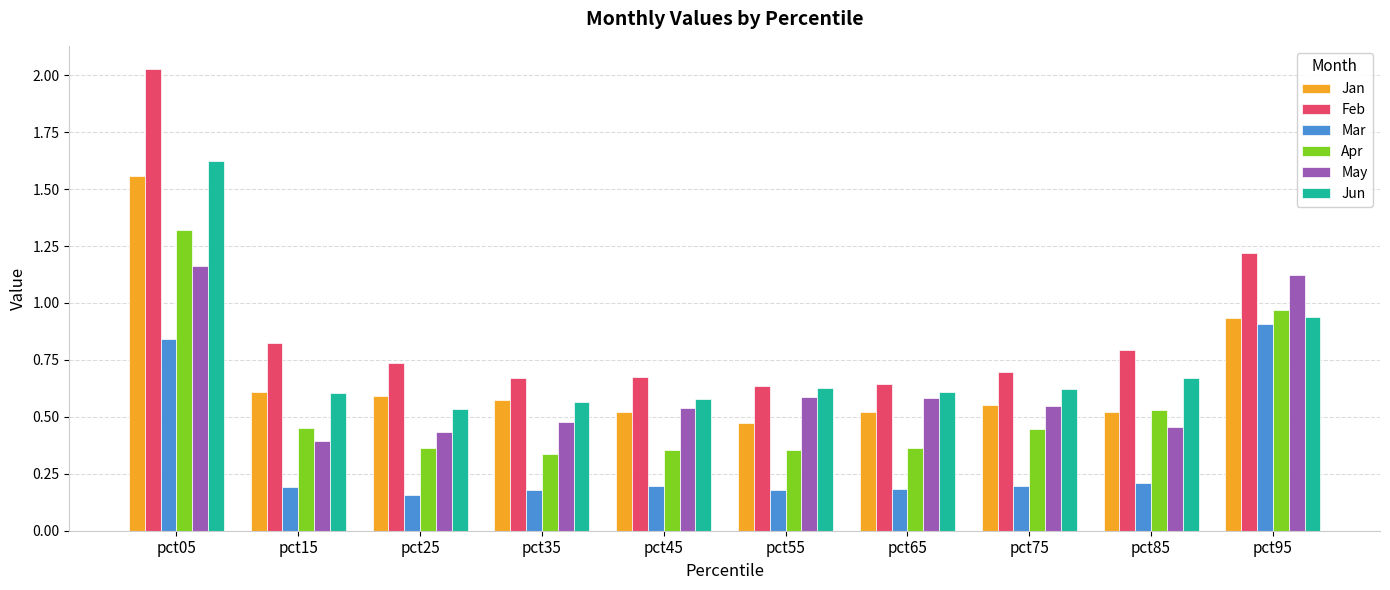

How many bars are there in each group?

6